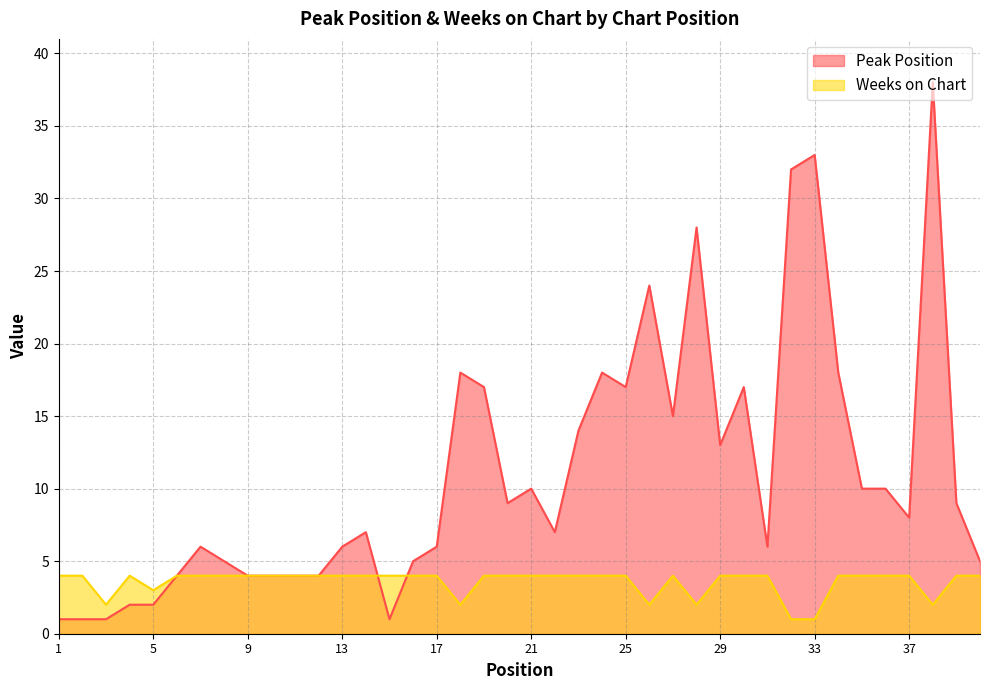

List the series in order of their peak value, highest first.

Peak Position, Weeks on Chart